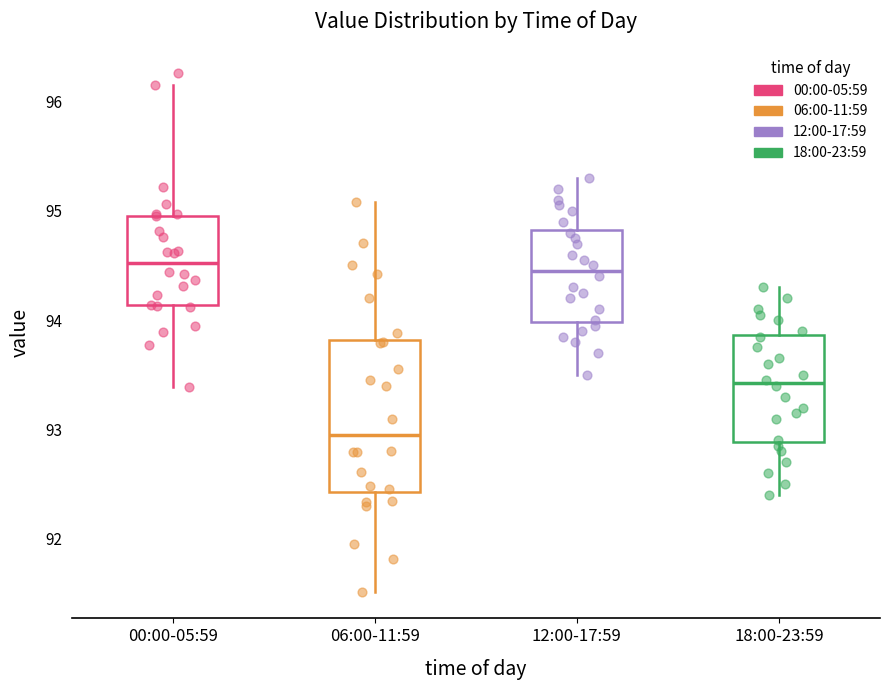

Where is the upper edge of the box for 12:00-17:59 on the y-axis? The values are not printed on the chart, so give them approximately, as read against the axis.

94.8